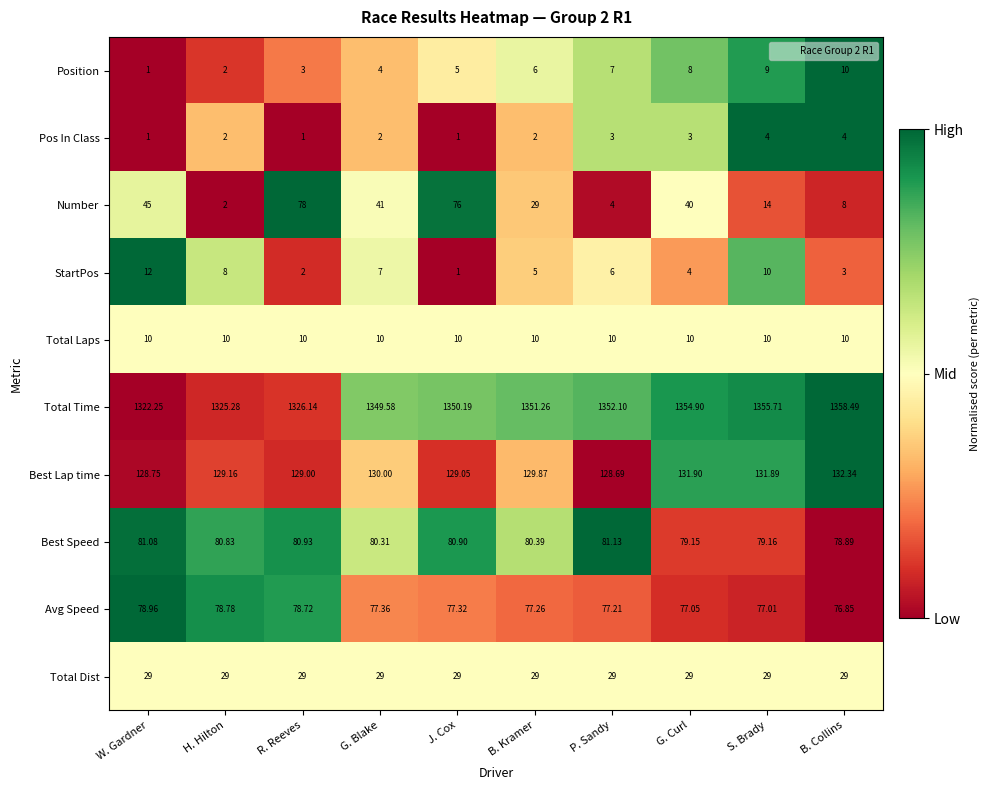

At P. Sandy, list the series in order from largest to smallest.

Total Time, Best Lap time, Best Speed, Avg Speed, Total Dist, Total Laps, Position, StartPos, Number, Pos In Class